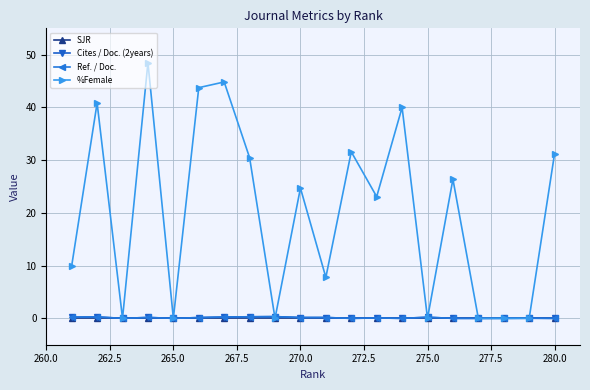

How many lines are shown in the chart?

4